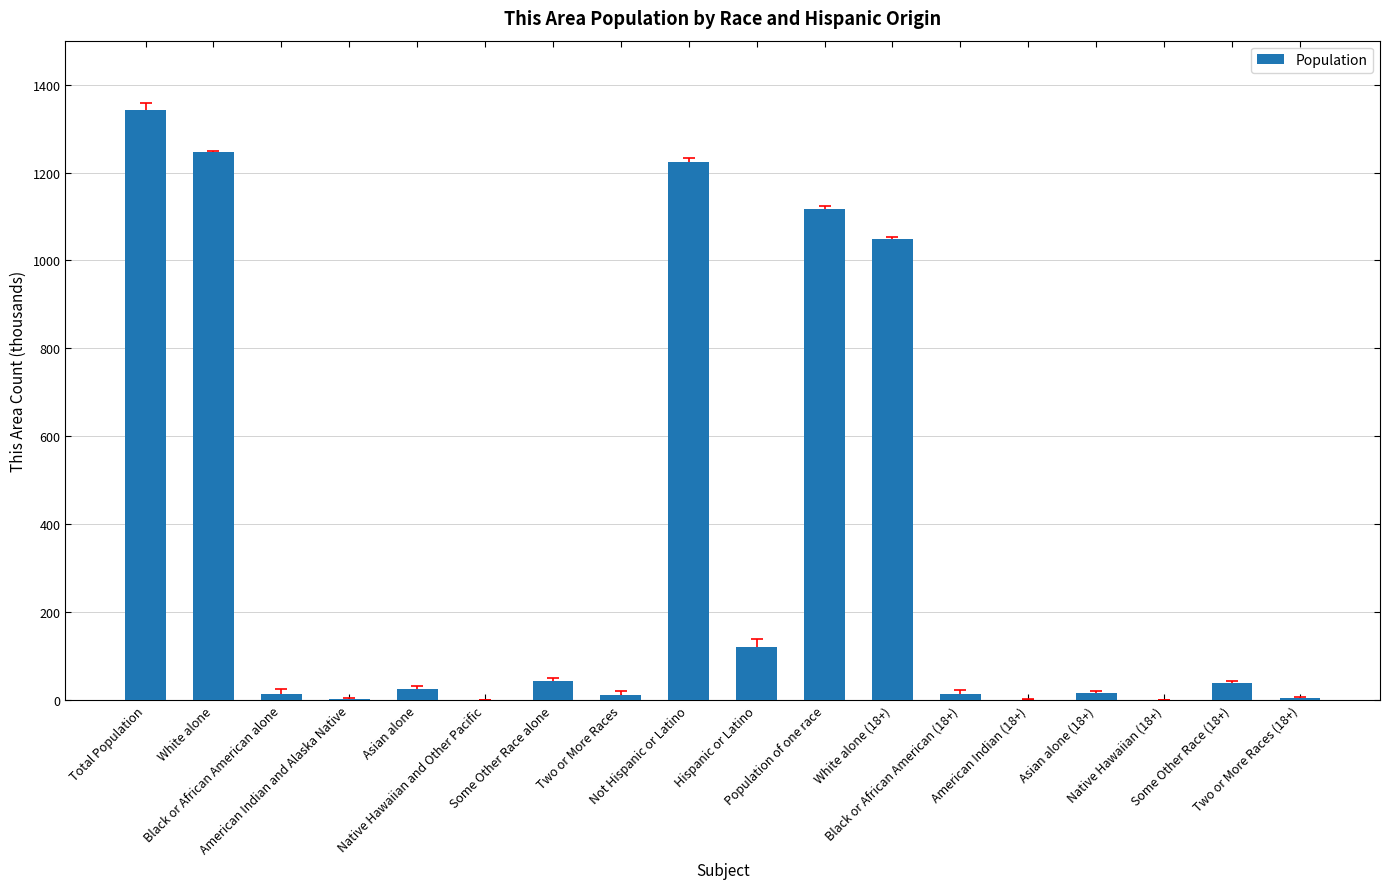

What is the sum of all values?

6270